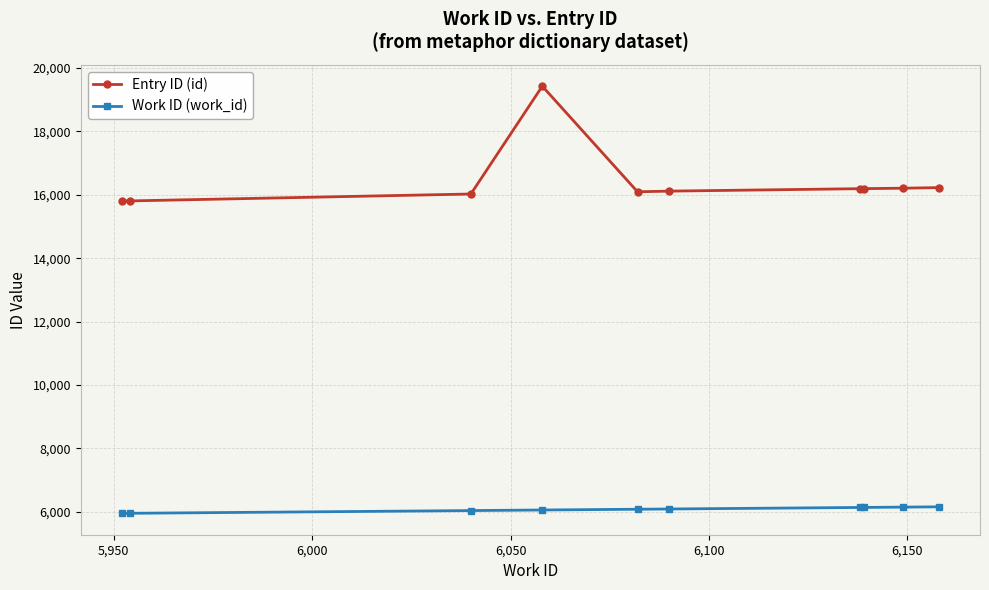

What is the difference between the second highest and minimum values in the Entry ID (id) series?

426